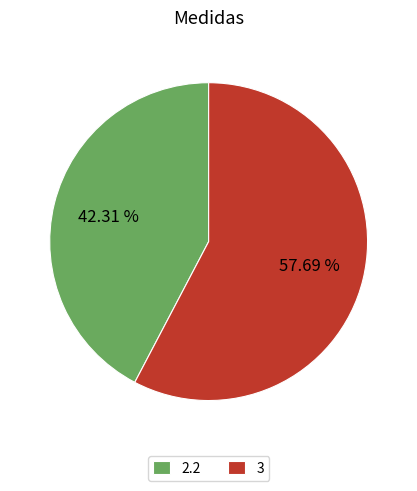

How many segments does this pie chart have?

2